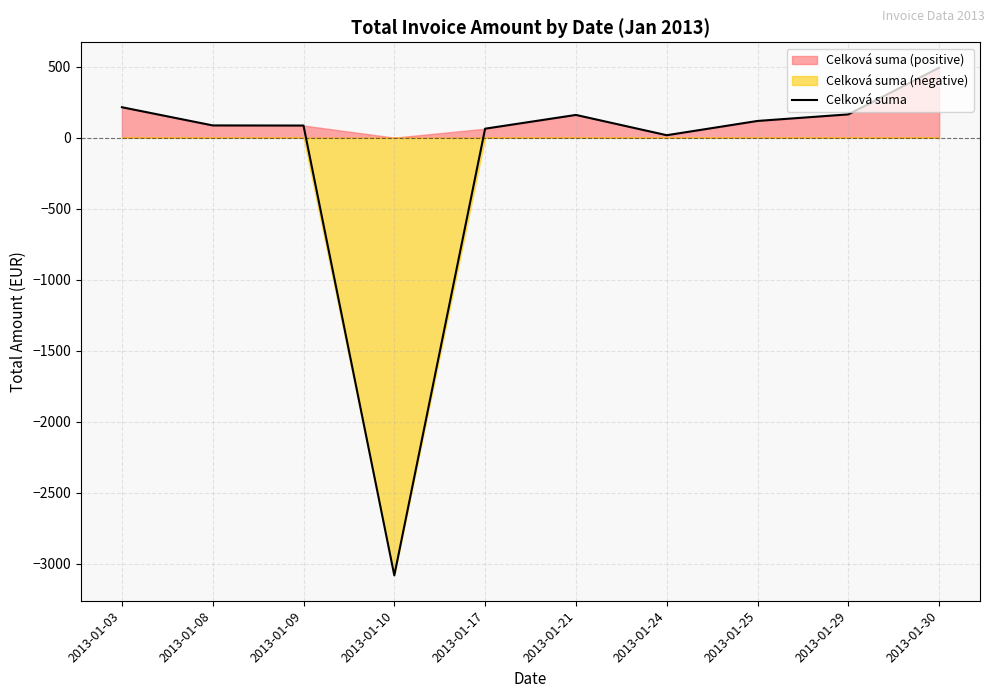

Rank the categories by value from lowest to highest.

2013-01-10, 2013-01-24, 2013-01-17, 2013-01-09, 2013-01-08, 2013-01-25, 2013-01-21, 2013-01-29, 2013-01-03, 2013-01-30